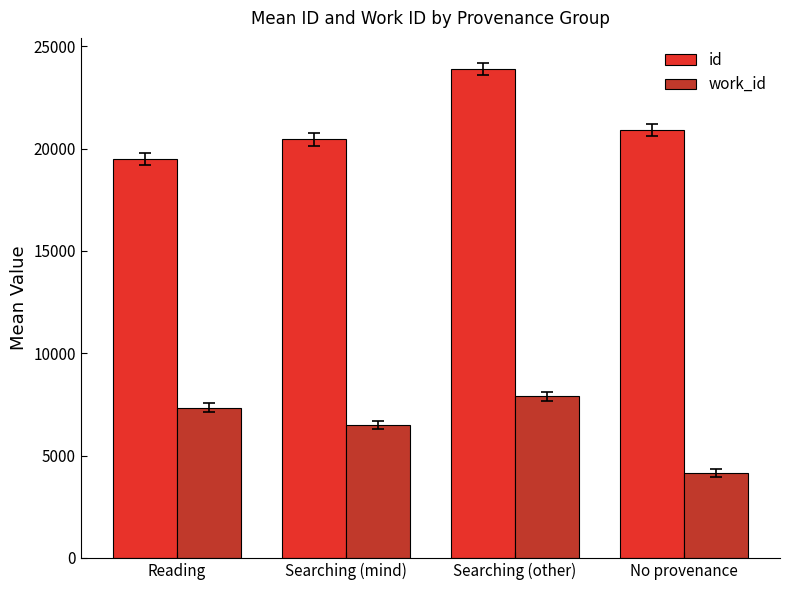

What is the difference between the maximum and minimum values in the work_id series?

3731.7